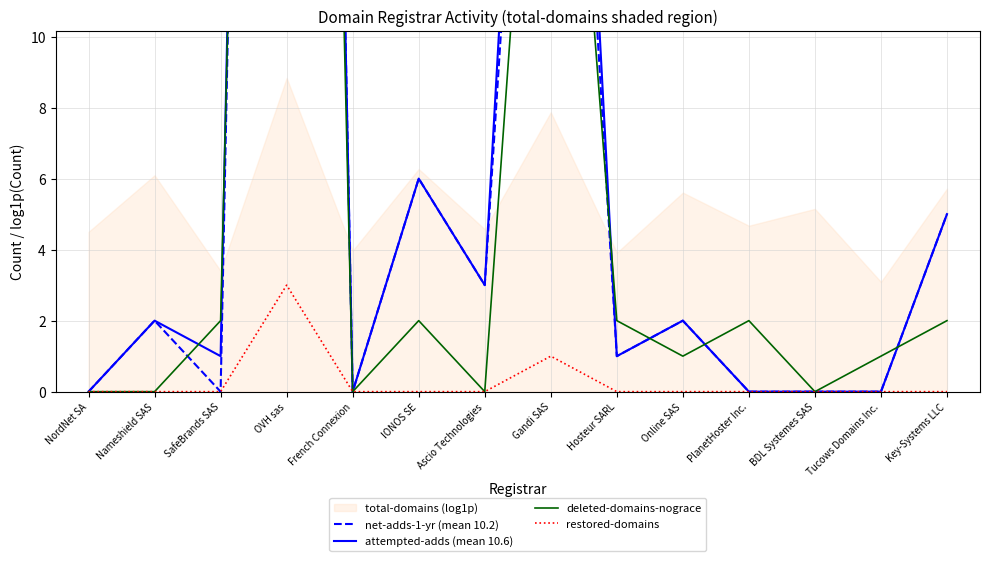

How many interior local peaks does the deleted-domains-nograce series have?

4